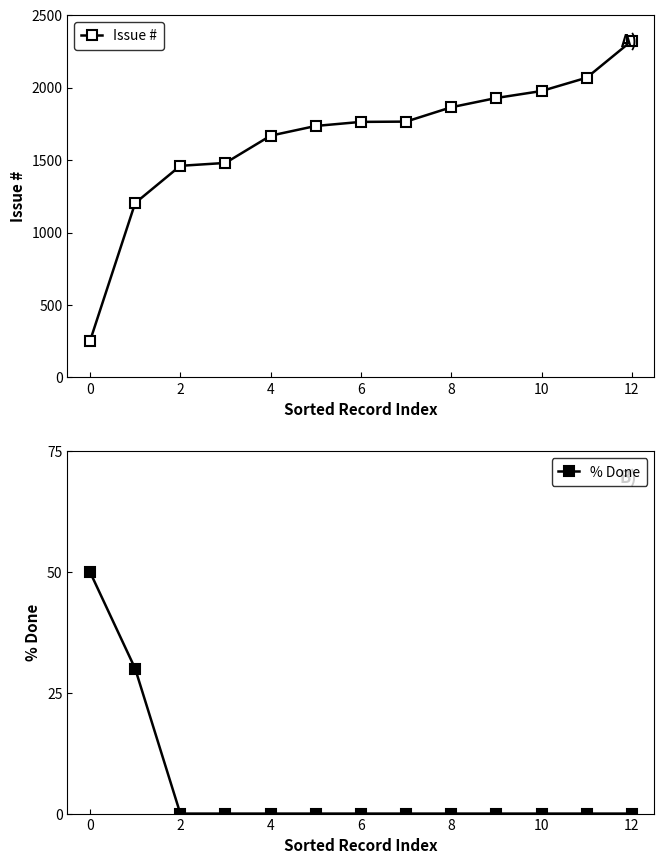

The % Done series shows 0 at 9. True or false?

True